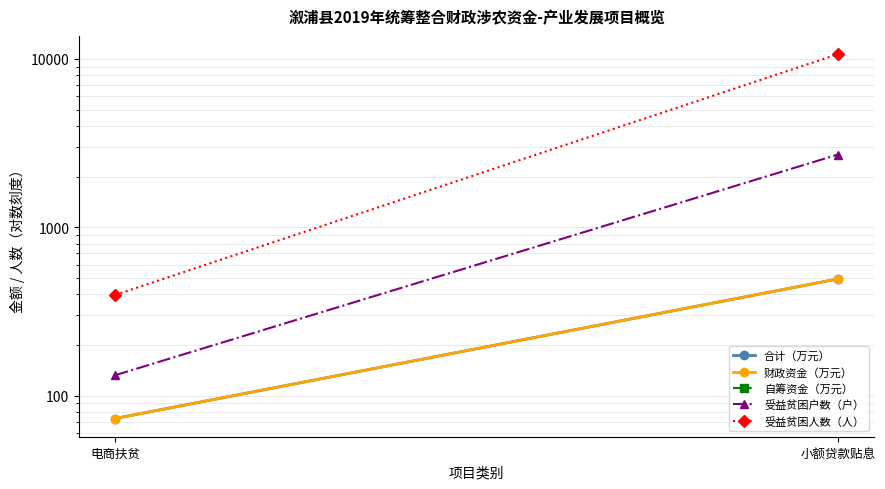

What is the sum of all 受益贫困户数（户） values?

2836